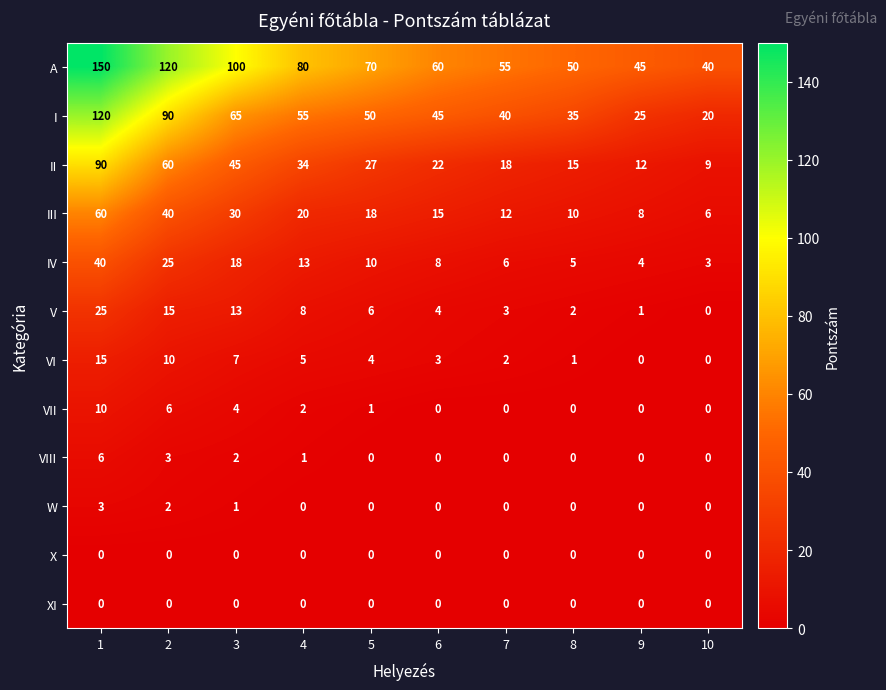

True or false: IV has a value of 3 at 10.

True